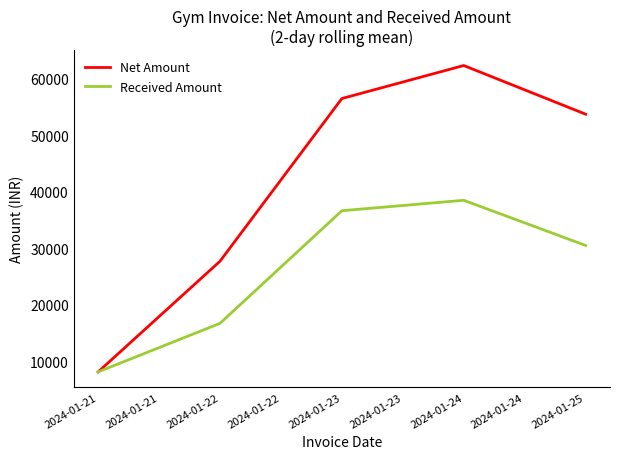

What are all the series names shown in the legend?

Net Amount, Received Amount